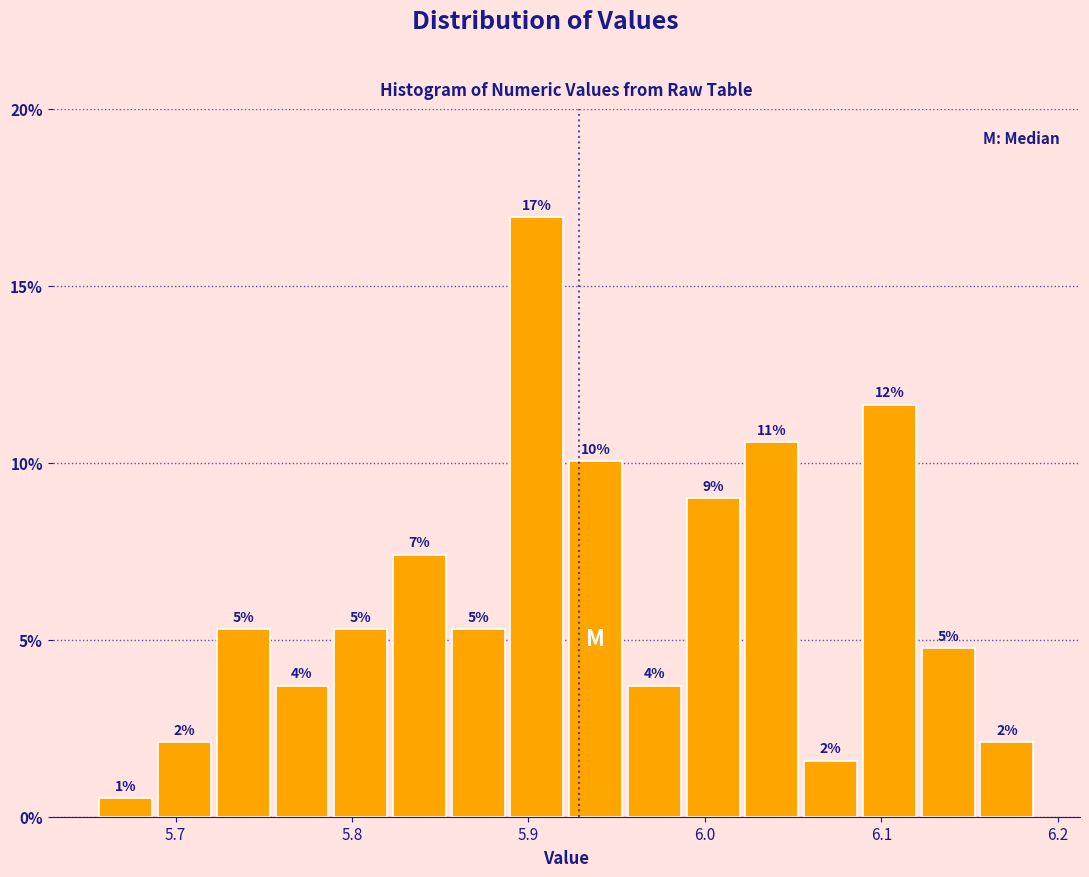

Around what value on the x-axis is the tallest bar? Give the approximate position of its centre, as read against the axis.

5.90